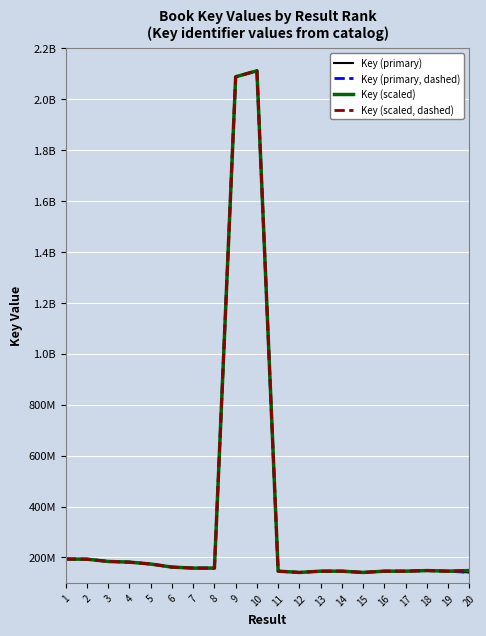

At which category does Key (scaled) reach its first local valley?

12